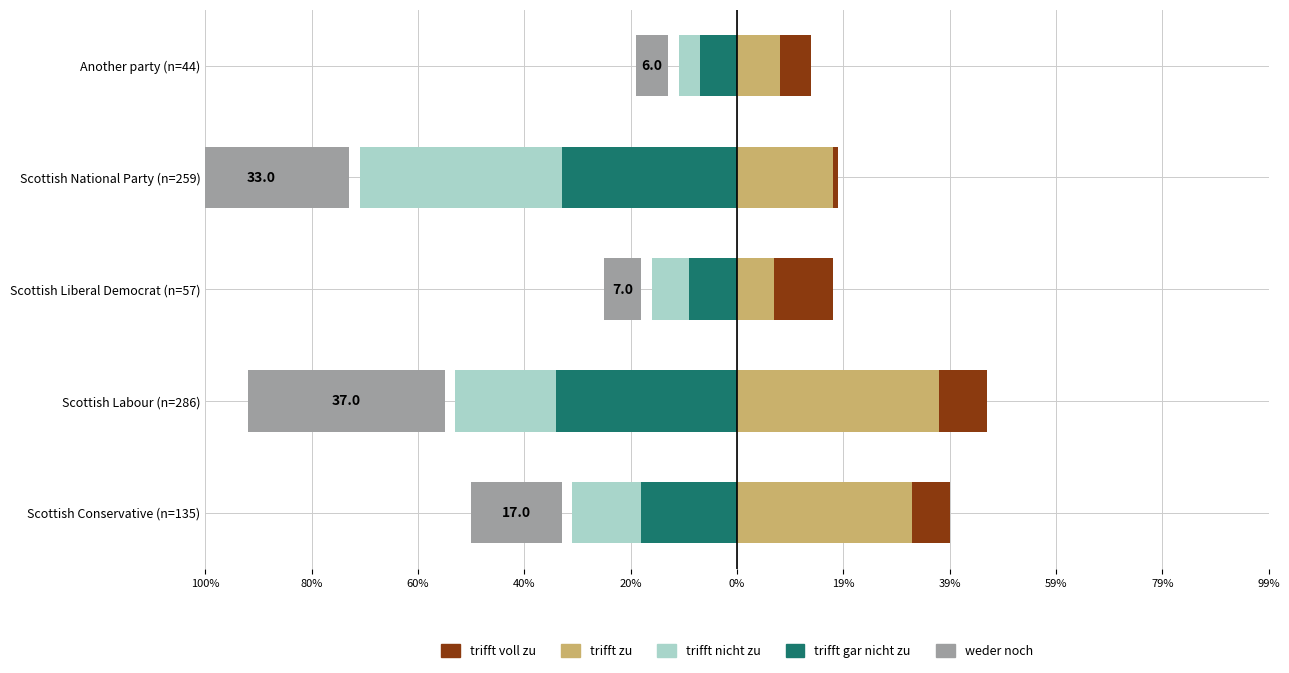

What is the value of the trifft voll zu bar at the 2nd from the left?

0.4